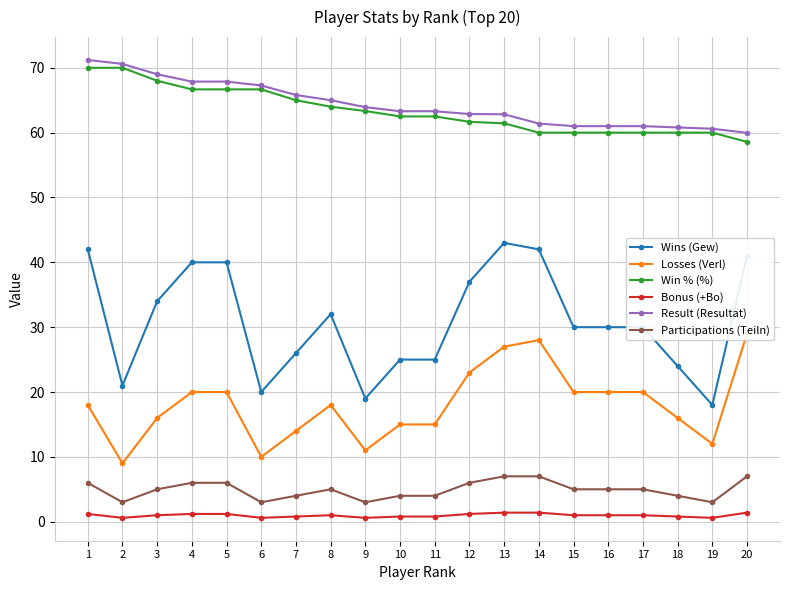

True or false: Losses (Verl) and Wins (Gew) cross at least once.

False